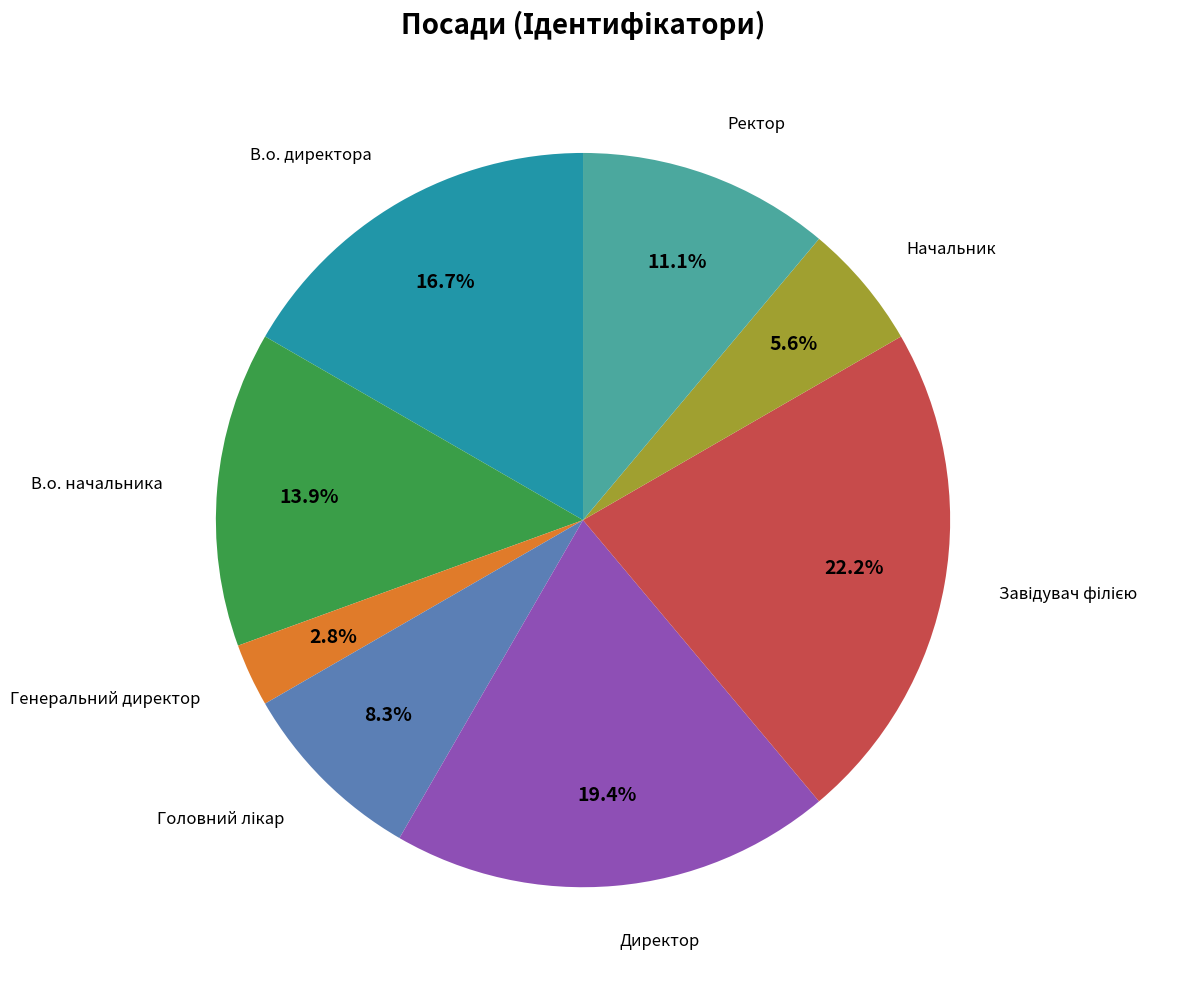

Is there any slice that represents more than half of the pie?

No